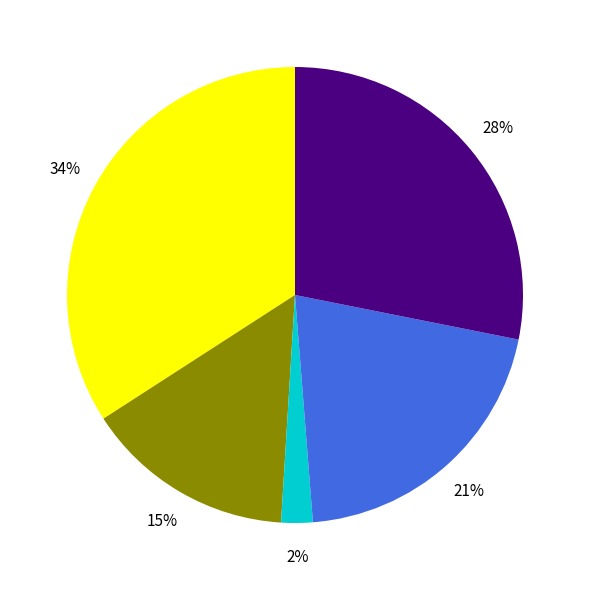

To the nearest percent, what is the difference between the largest and smallest slice percentages?

32%